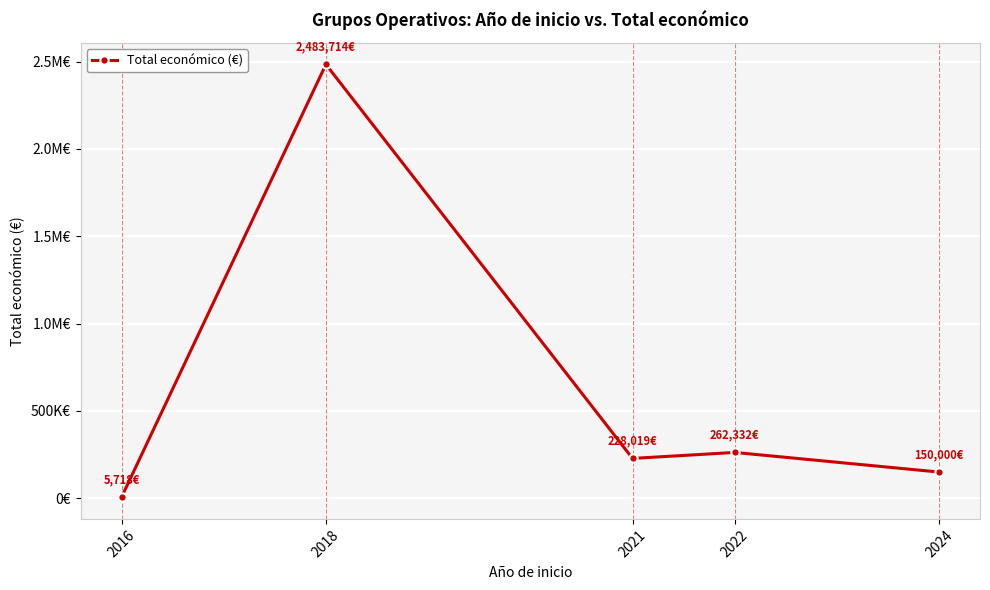

Reading right to left, list all the values displayed in this chart.

150000	262332	228019	2483714	5718